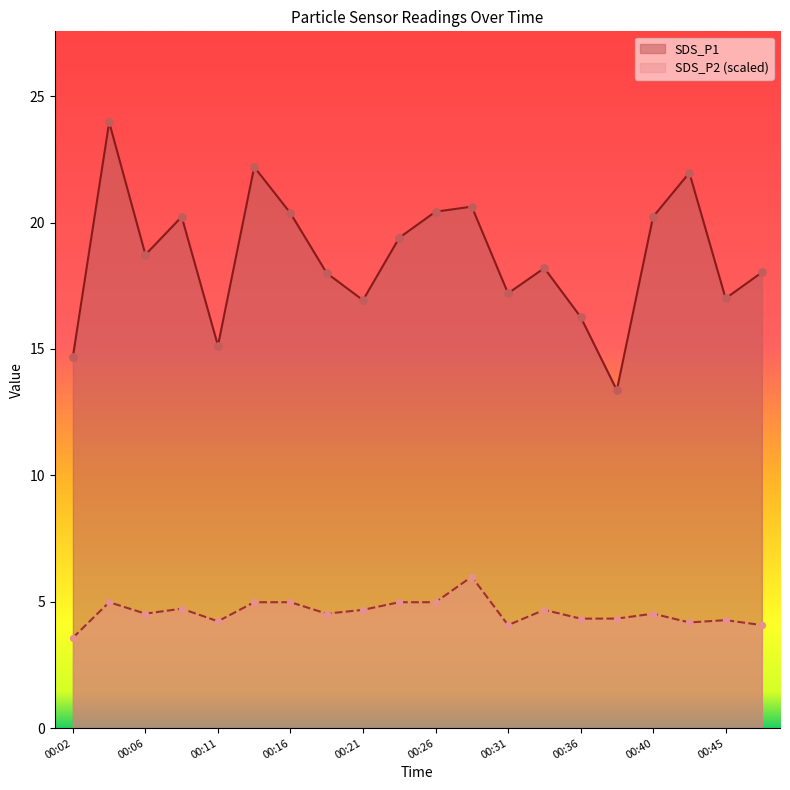

Which series contains the highest Y value?

SDS_P1